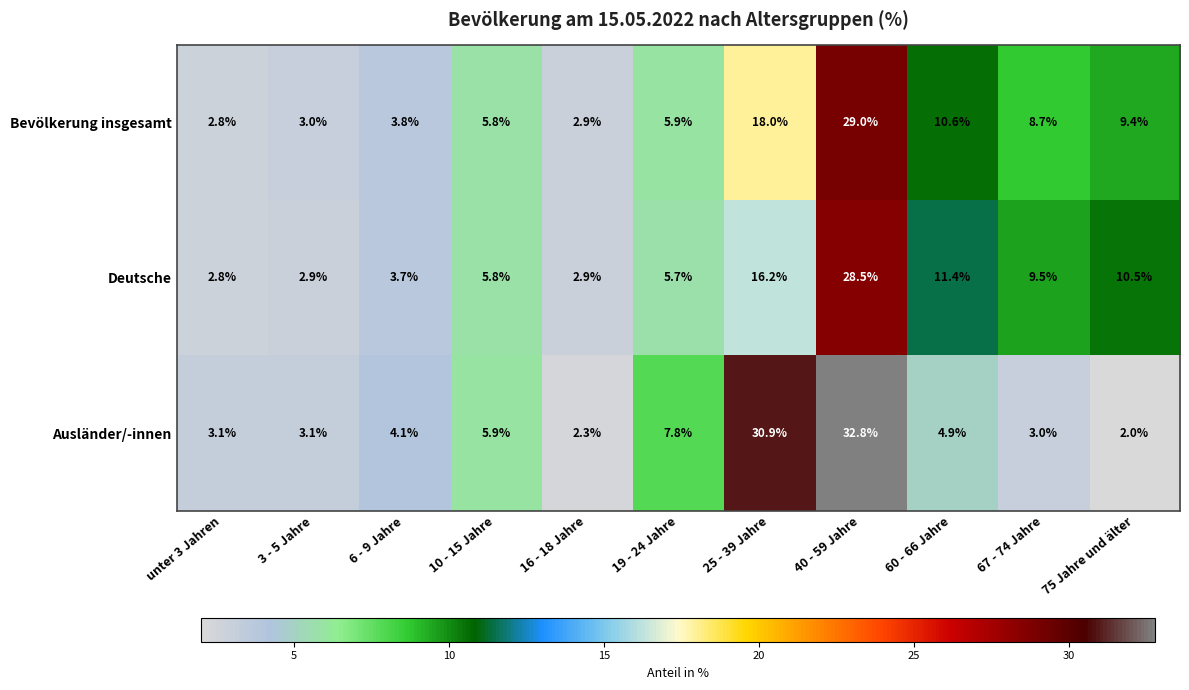

Count the number of data series in this chart.

3